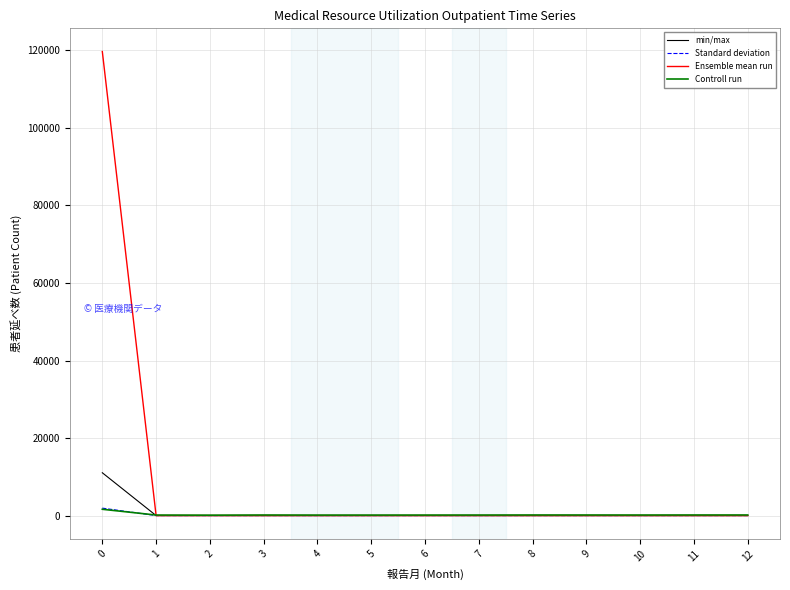

Which series has the largest total across all categories?

Ensemble mean run